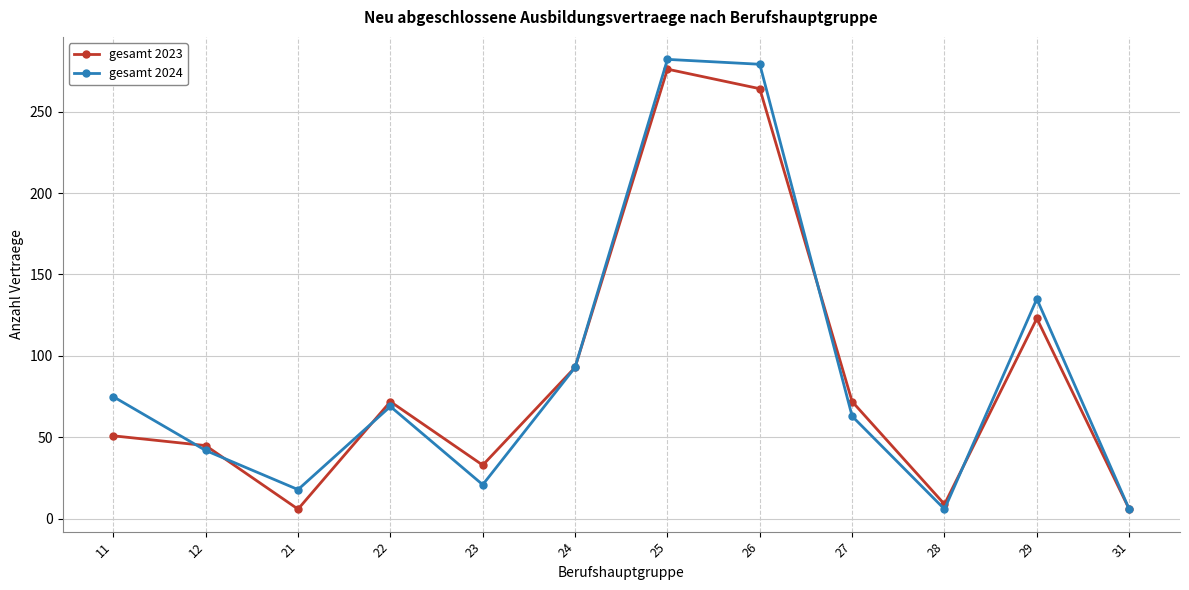

What is the approximate value of gesamt 2024 at 26?

279